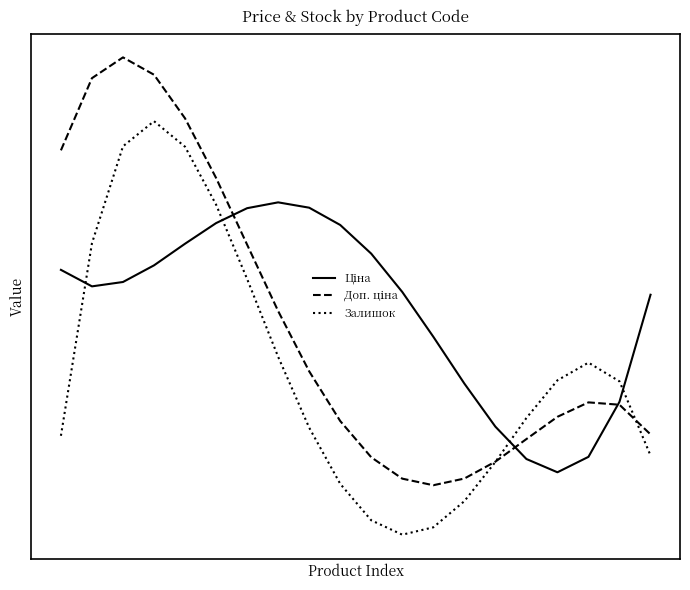

Which category has the lowest value in the Доп. ціна series?

12